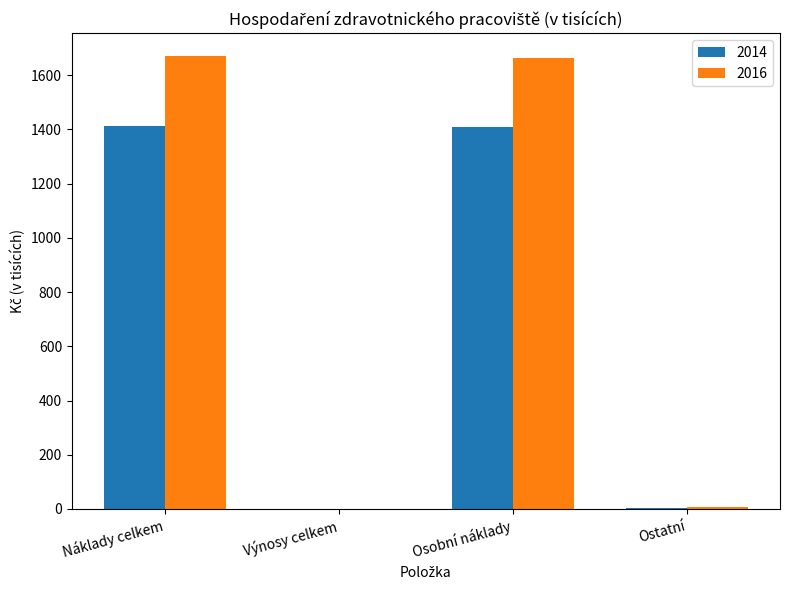

What is the greatest value displayed?

1671.5